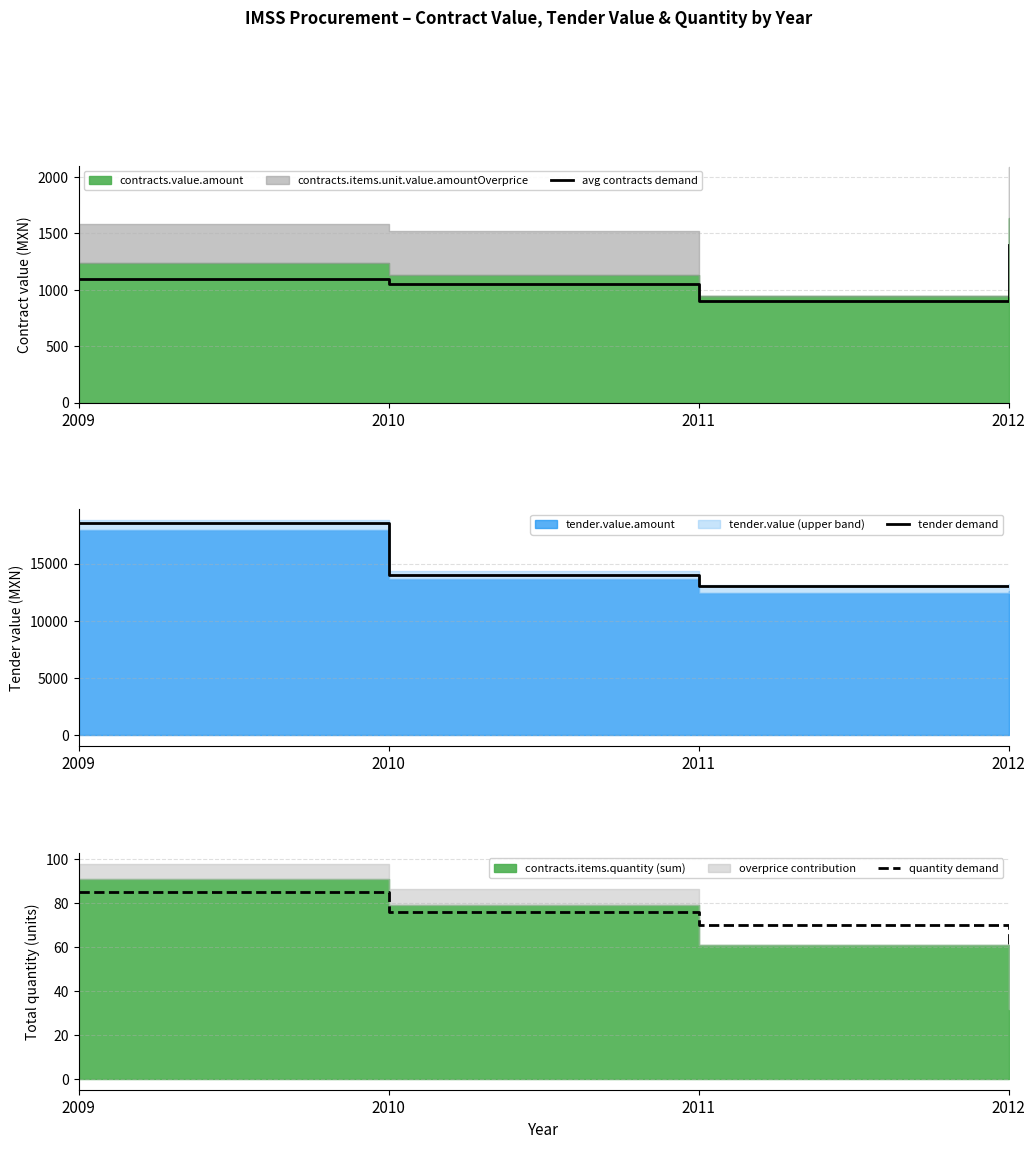

What is the value of the quantity demand point at the 2nd from the left?

76